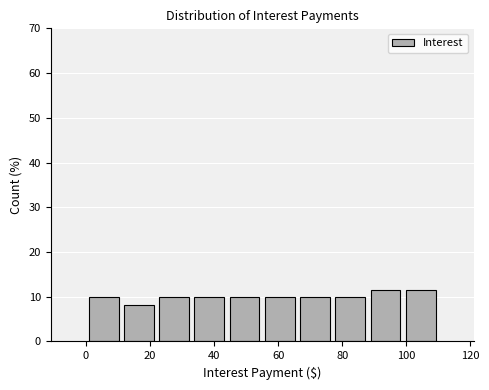

Reading left to right, transcribe this chart: for each bar, give the range it covers on the x-axis and its height. Neither the bar edges nor the heights are printed on the chart, so give them approximately, as read against the axes.

0 to 10: 10
10 to 22: 8
22 to 32: 10
32 to 44: 10
44 to 54: 10
54 to 66: 10
66 to 76: 10
76 to 88: 10
88 to 98: 11
98 to 110: 11